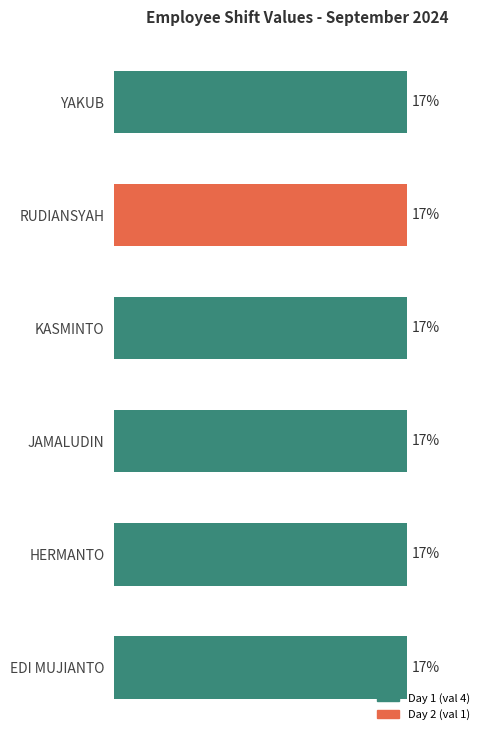

How many categories are shown in the chart?

6